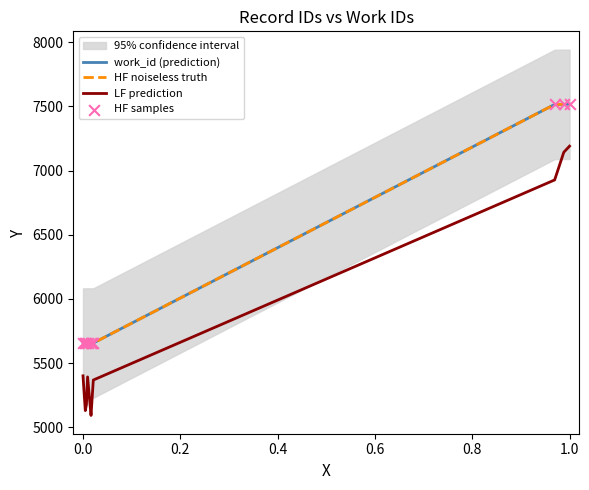

Which series contains the lowest Y value?

LF prediction